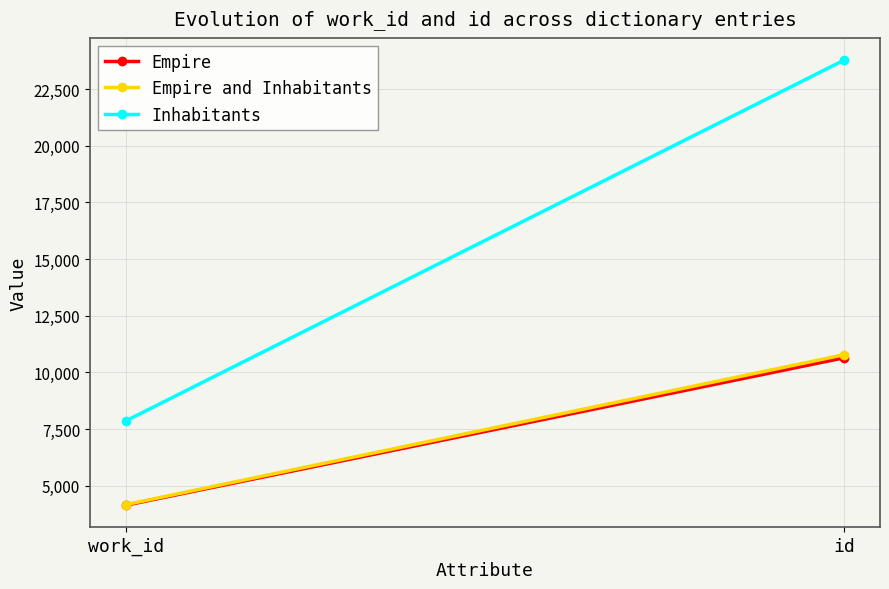

What is the label of the 1st point from the right?

id